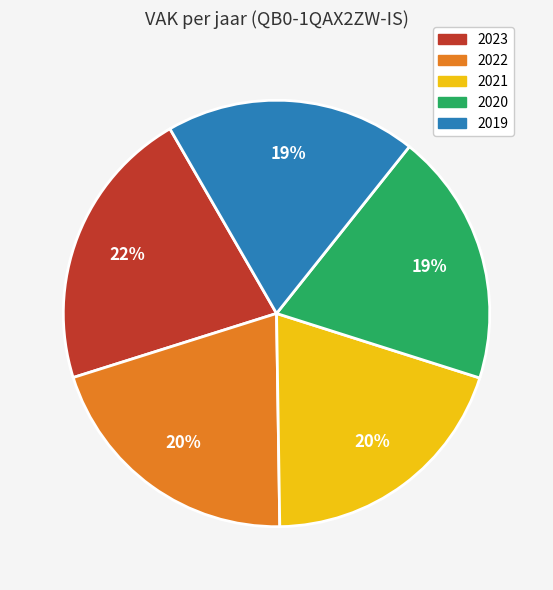

How many slices are in this pie chart?

5